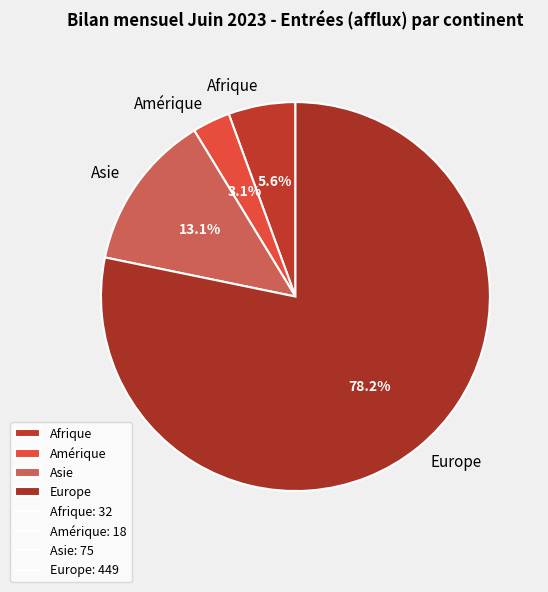

Is there any slice that represents more than half of the pie?

Yes